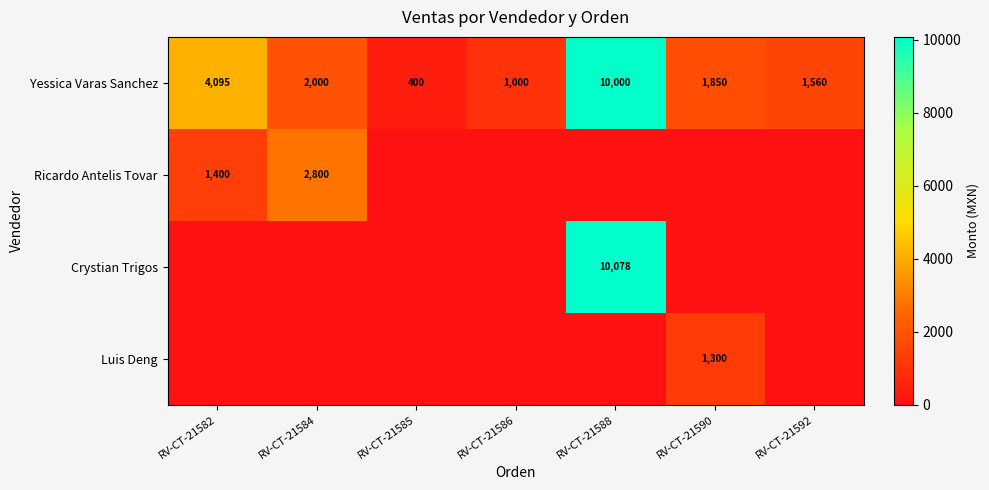

The value of Yessica Varas Sanchez at RV-CT-21582 is 6947. True or false?

False